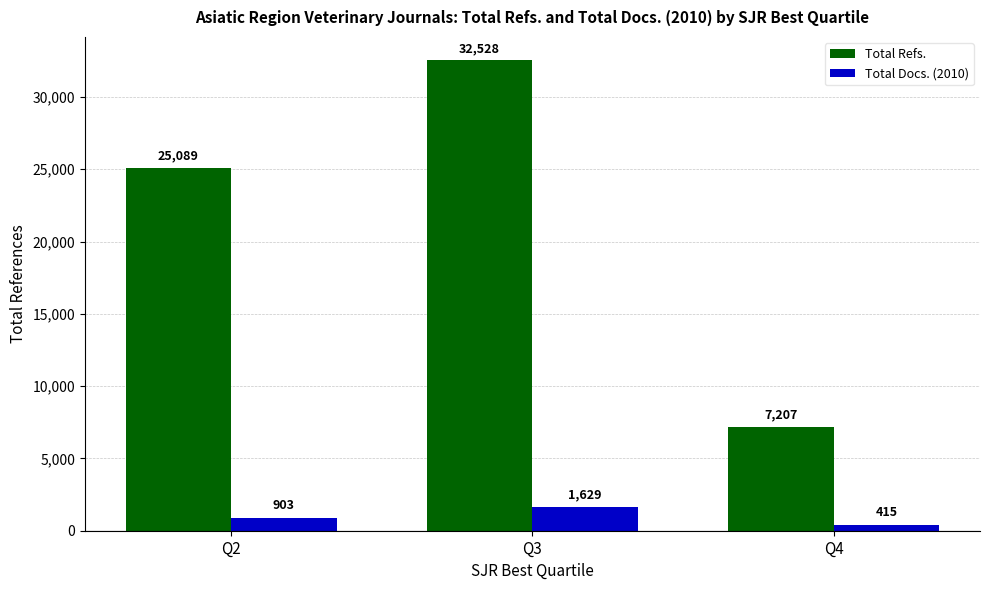

Read the Total Refs. value at Q4, to the nearest 10.

7210